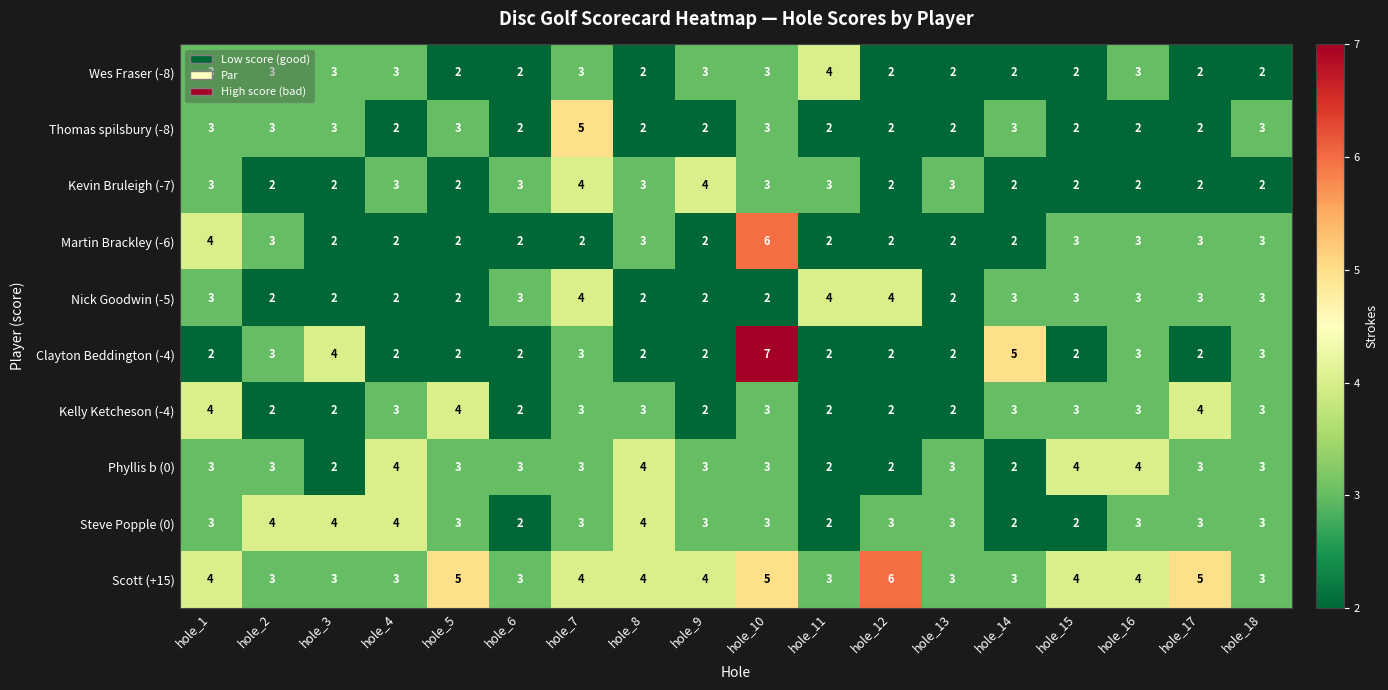

What is the average value of the Martin Brackley (-6) series?

3